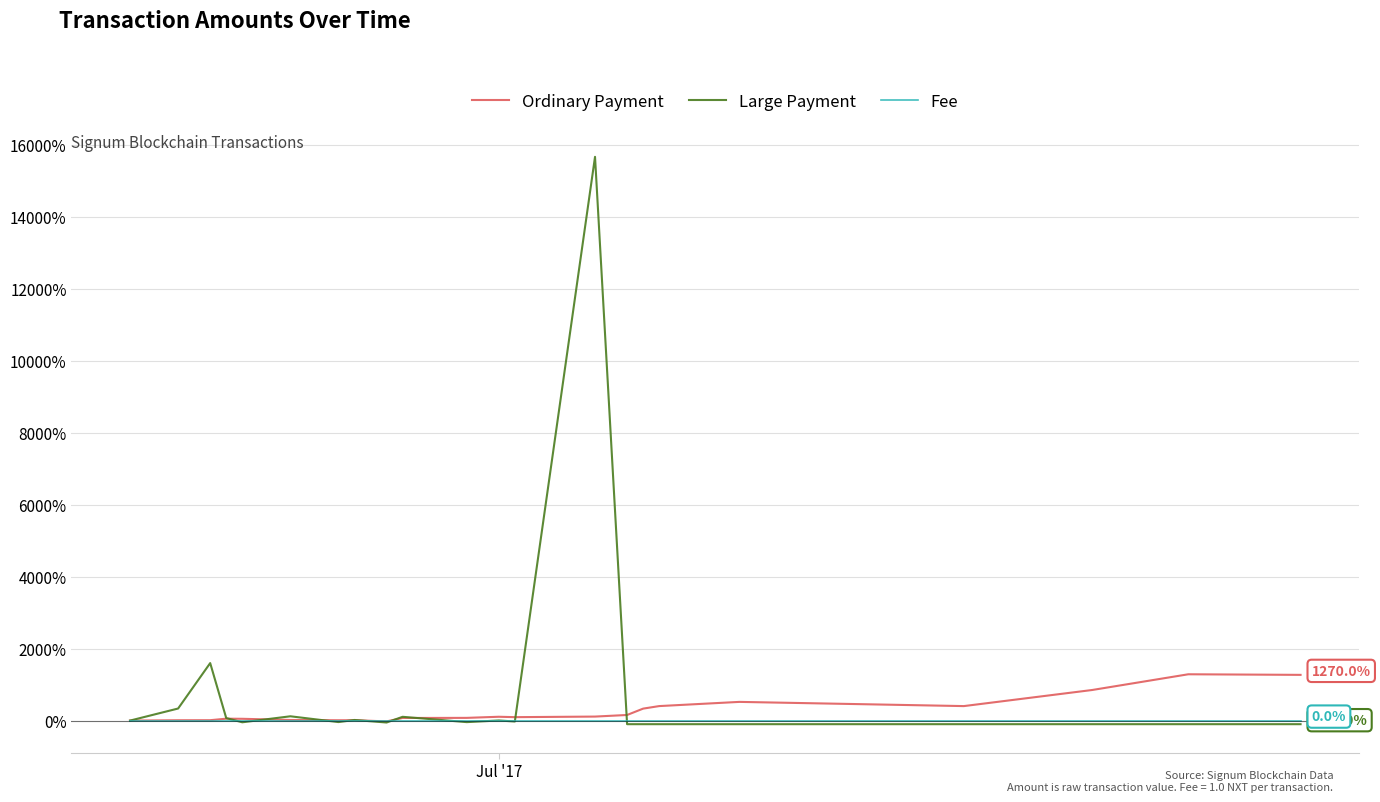

List the series in order of their peak value, lowest first.

Fee, Ordinary Payment, Large Payment